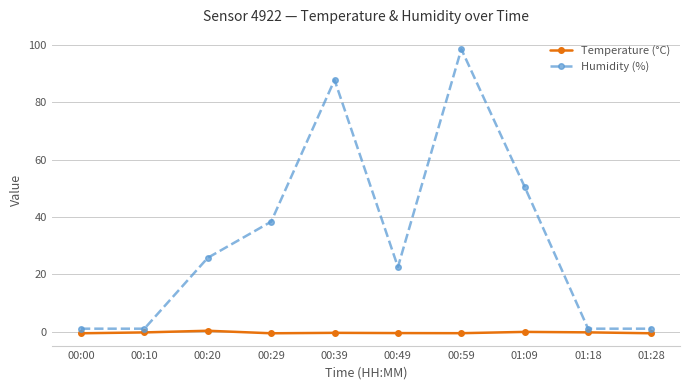

True or false: Humidity (%) and Temperature (°C) intersect in this chart.

False